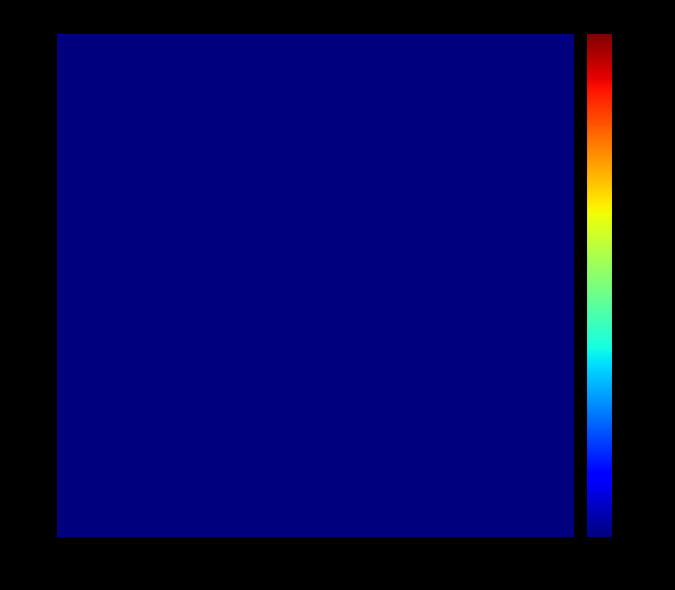

Which series changed the most between 1 and 7?

11